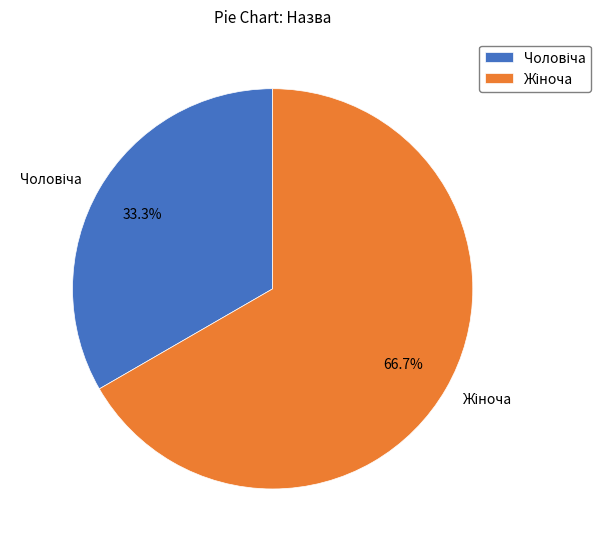

Is there a majority slice in this chart?

Yes